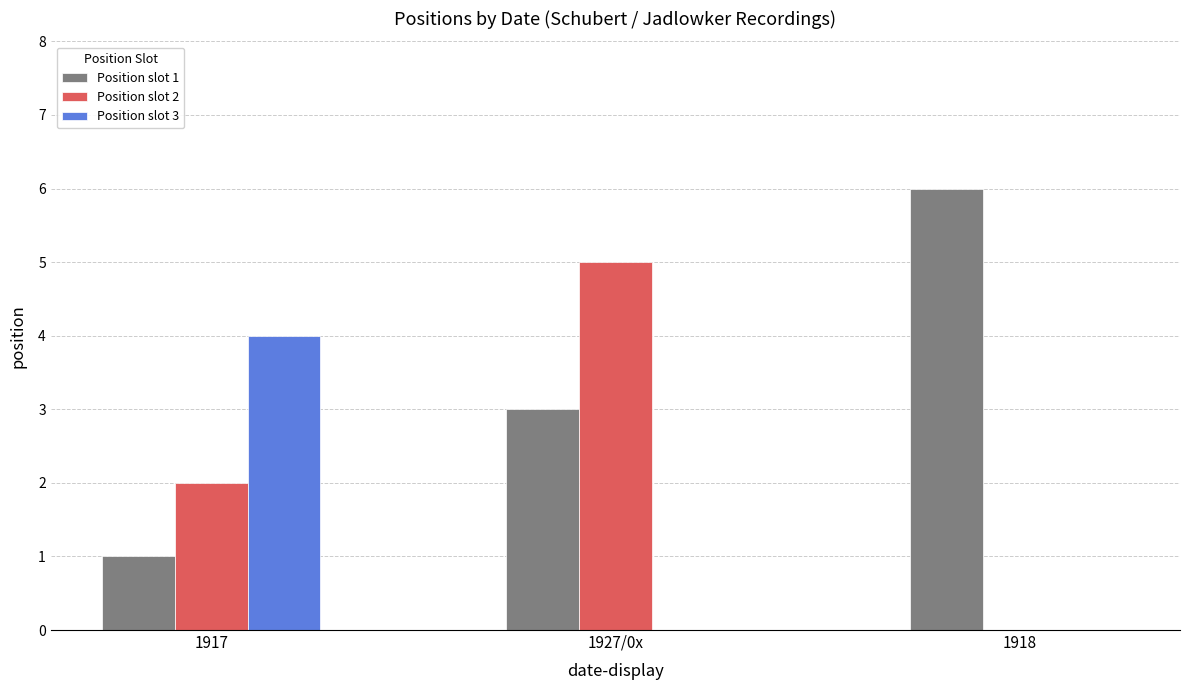

Which series has the largest total across all categories?

Position slot 1